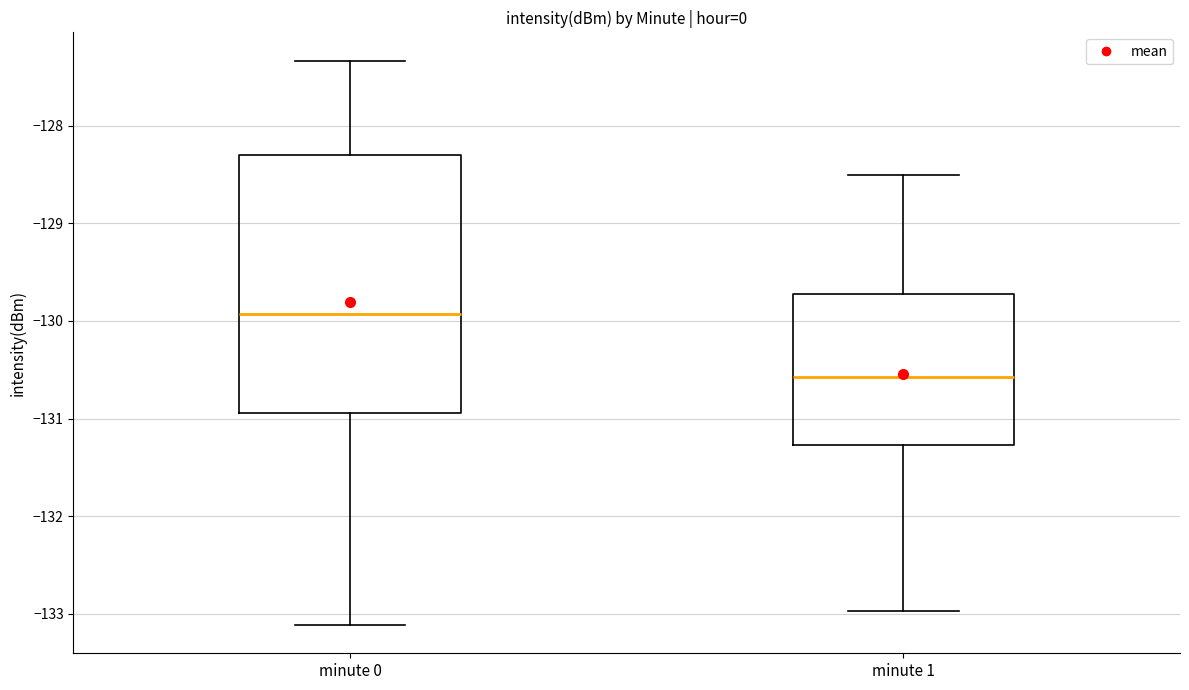

Reading left to right, read every box against the y-axis: the position of its median line, the range the box covers, and the ends of its whiskers. The values are not printed on the chart, so give them approximately, as read against the axis.

minute 0: median -129.9, box -130.9 to -128.3, whiskers -133.1 to -127.3
minute 1: median -130.6, box -131.3 to -129.7, whiskers -133.0 to -128.5